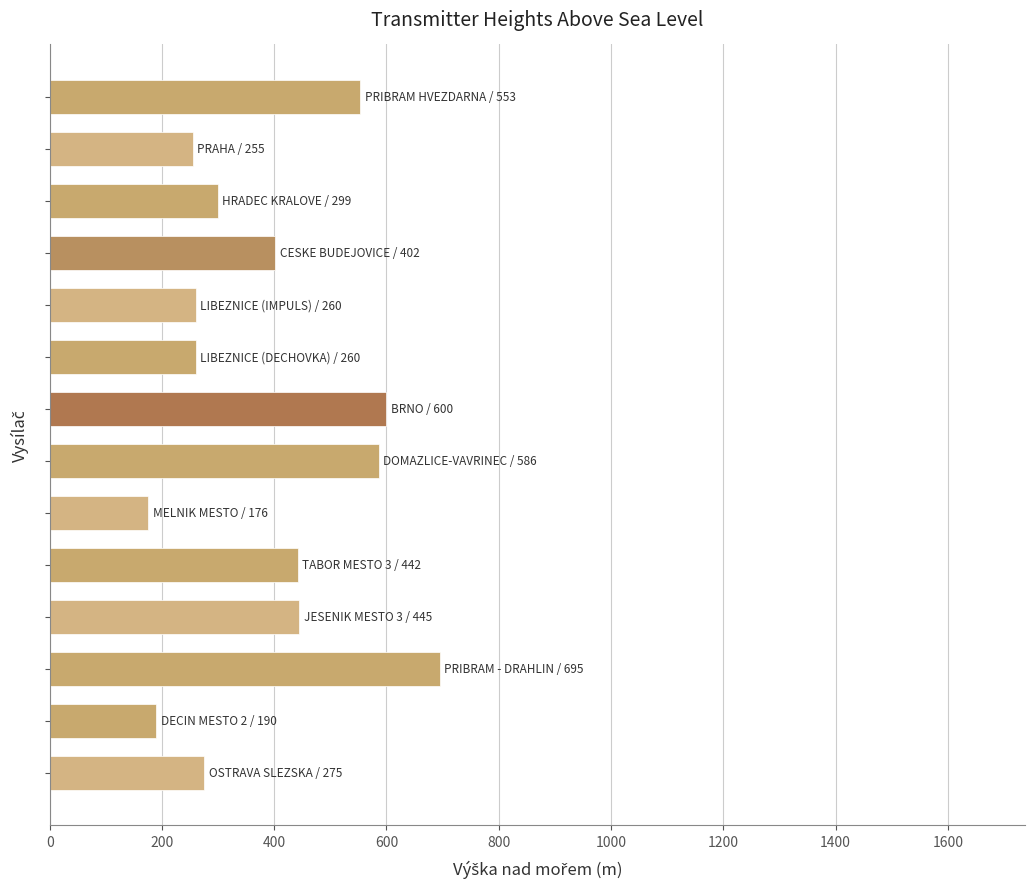

What is the value of the 10th bar from the top?

442